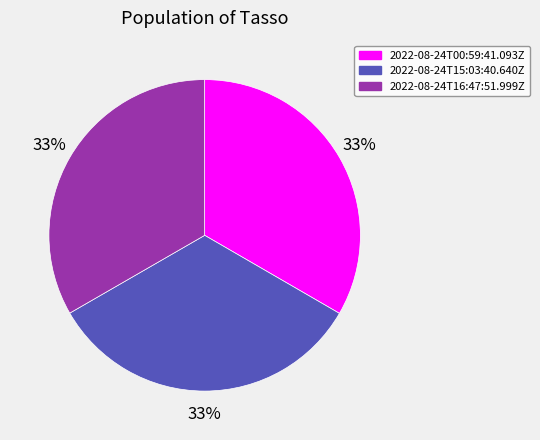

Is there any slice that represents more than half of the pie?

No